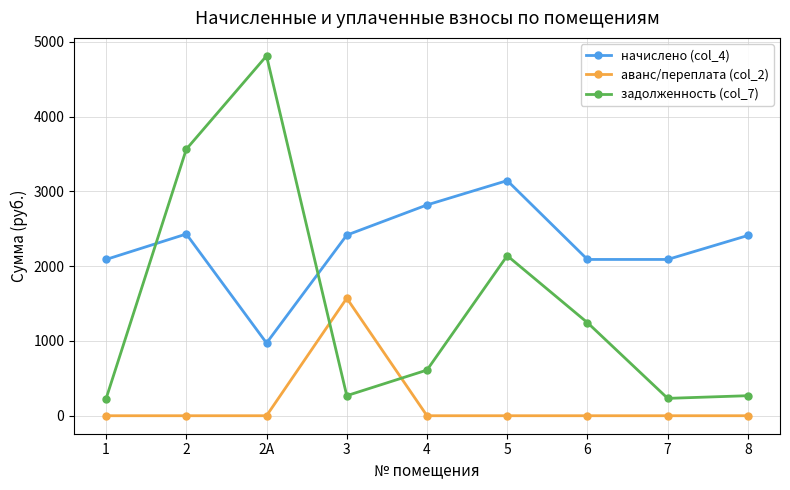

Where is the first local maximum for задолженность (col_7)?

2А